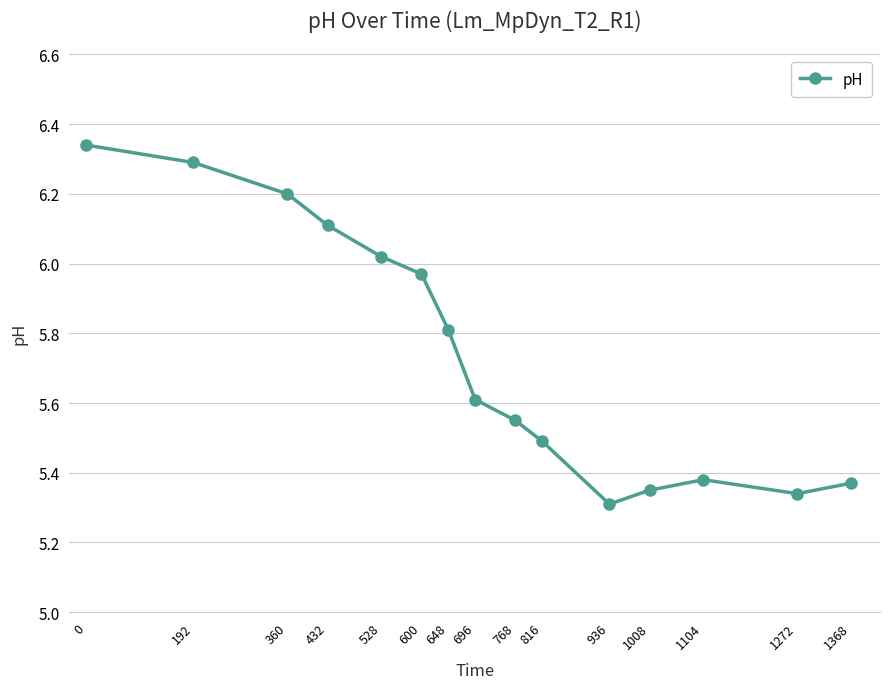

How many points are lower than both their immediate neighbors (excluding endpoints)?

2